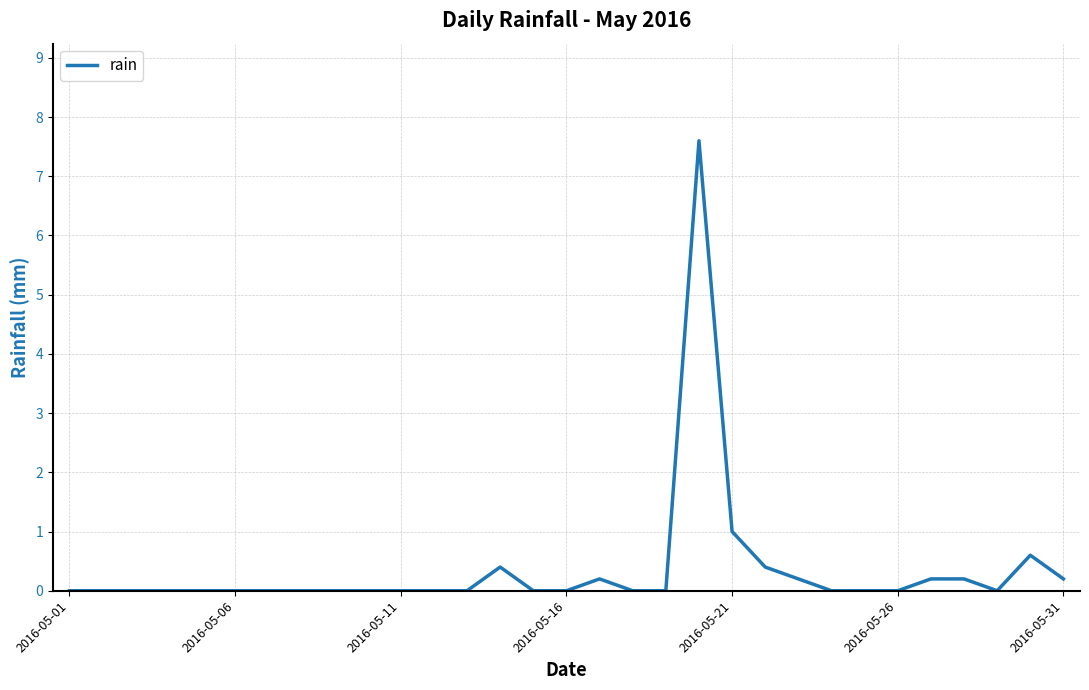

Does the chart display data point markers on the line(s)?

No